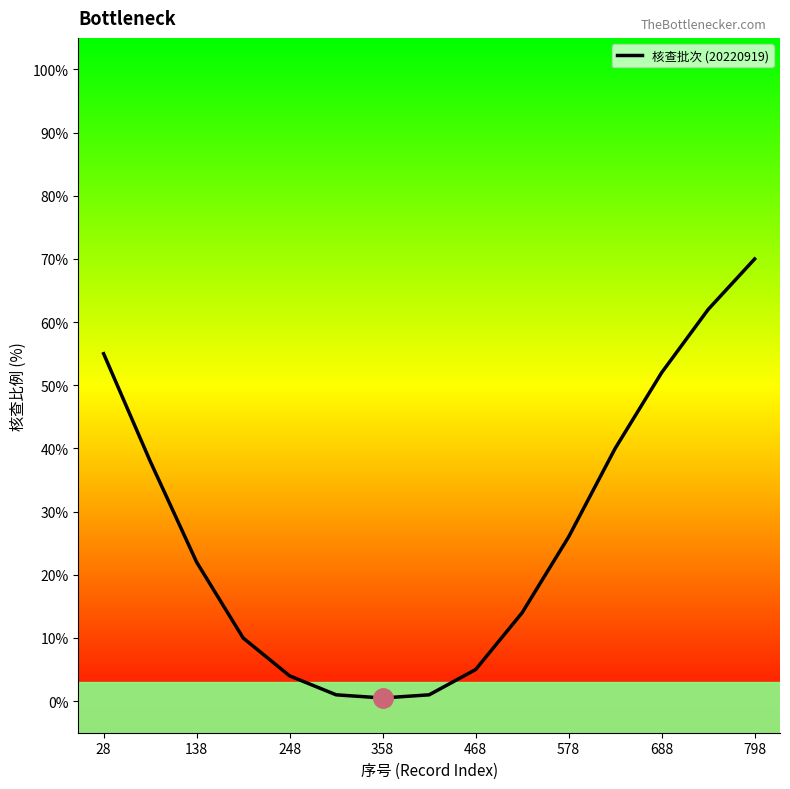

Does the chart display data point markers on the line(s)?

No